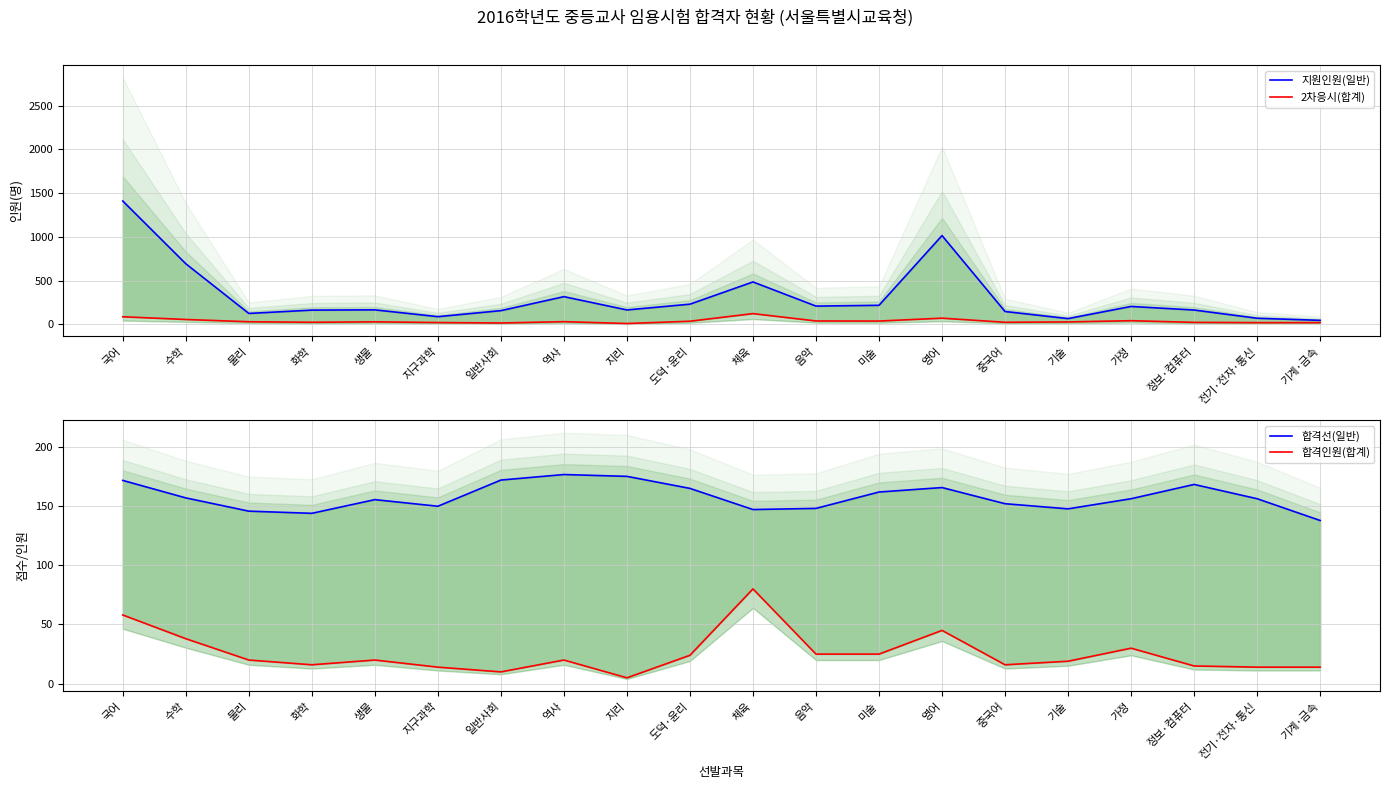

Does the chart display data point markers on the line(s)?

No